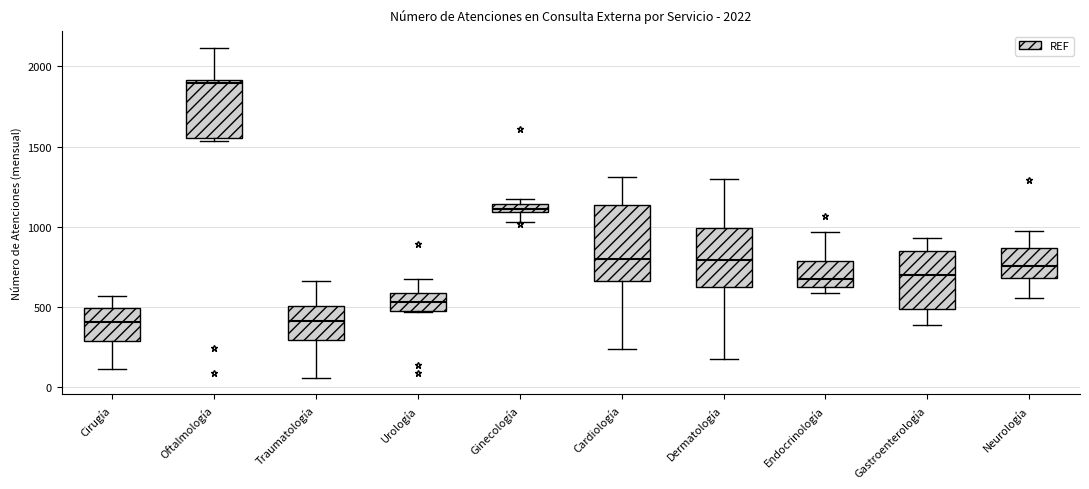

Which box's median line is the highest?

Oftalmología